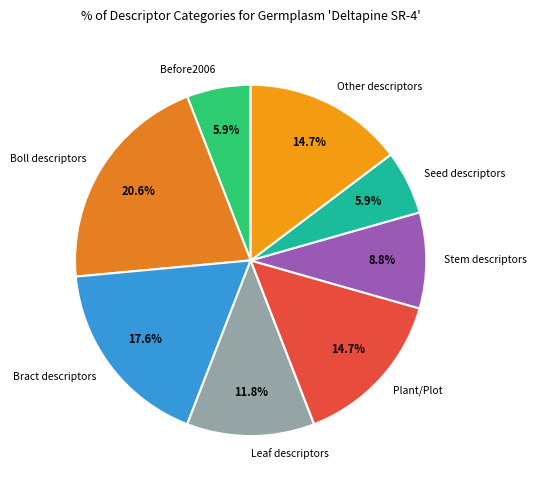

How many slices are in this pie chart?

8